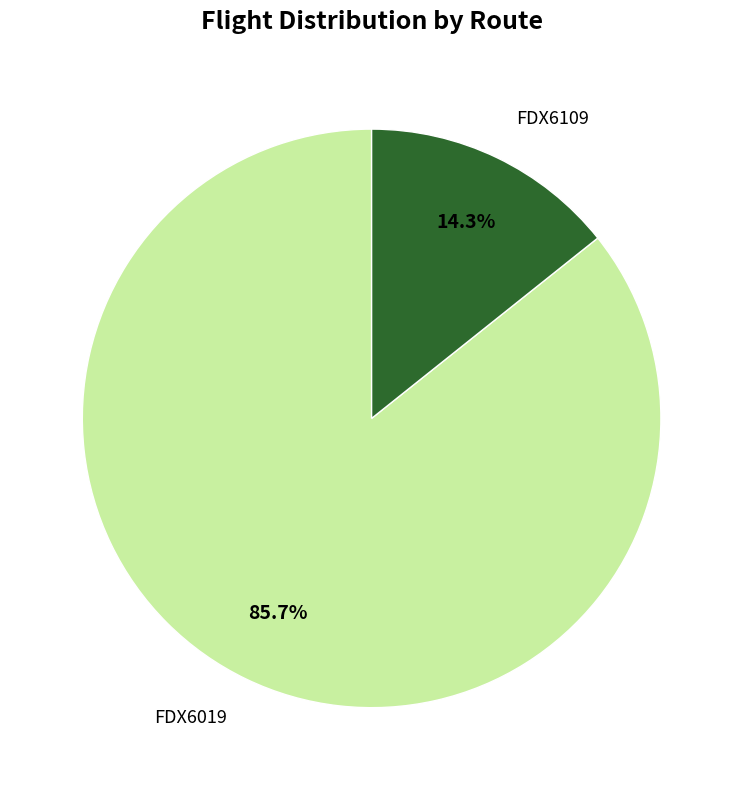

Is the sum of FDX6019 and FDX6109 greater than half?

Yes